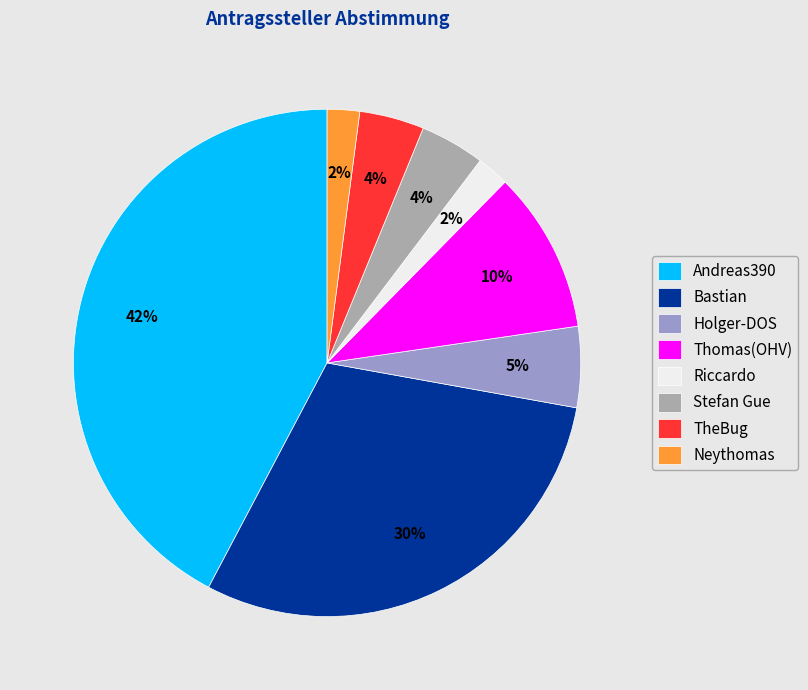

Which has a higher value, Thomas(OHV) or Andreas390?

Andreas390